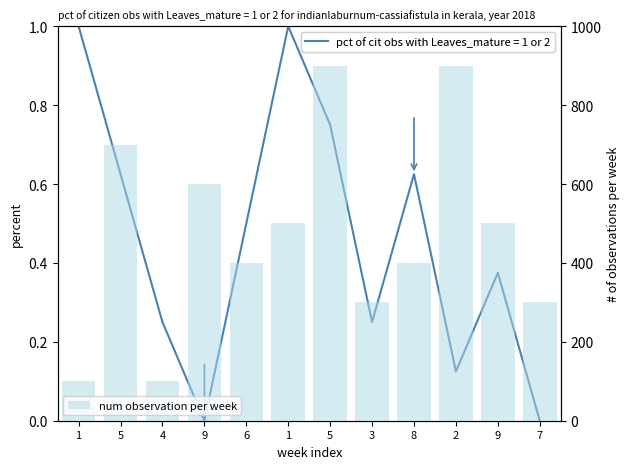

What is the label of the 12th bar from the left?

7